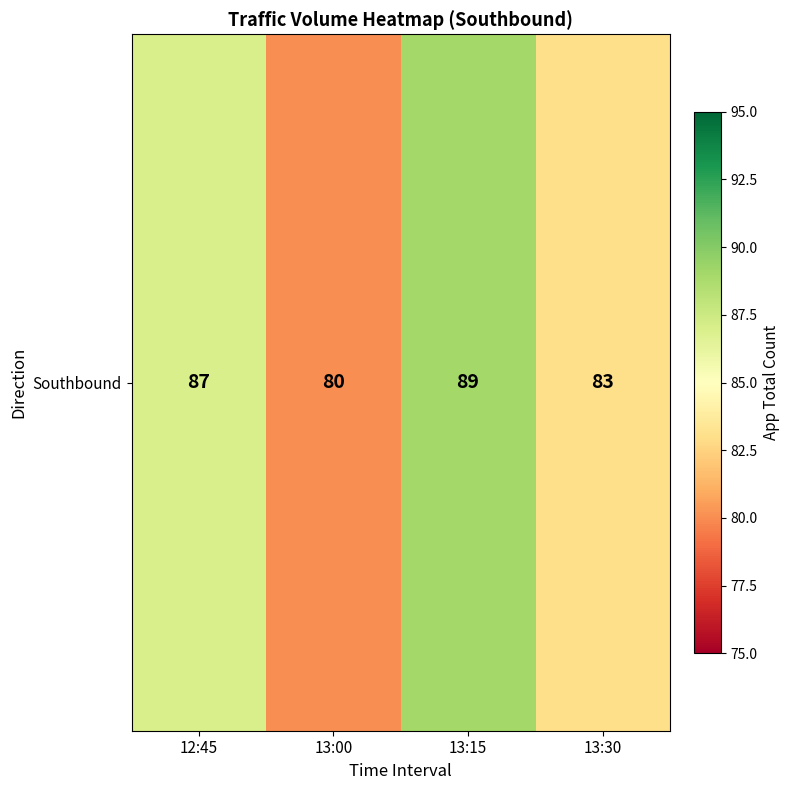

List the labels in order of value, largest first.

13:15, 12:45, 13:30, 13:00